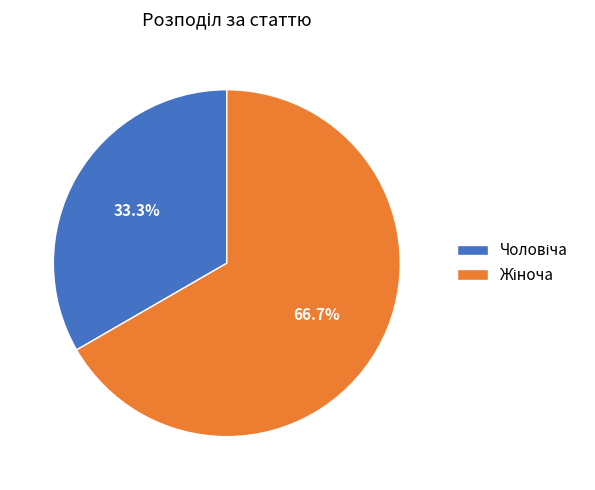

Is there a majority slice in this chart?

Yes